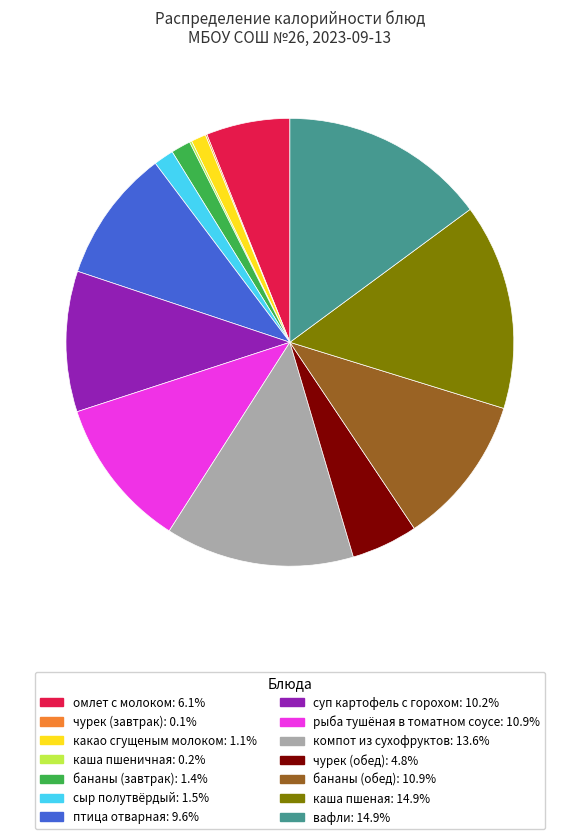

Which has a higher value, сыр полутвёрдый or каша пшеная?

каша пшеная